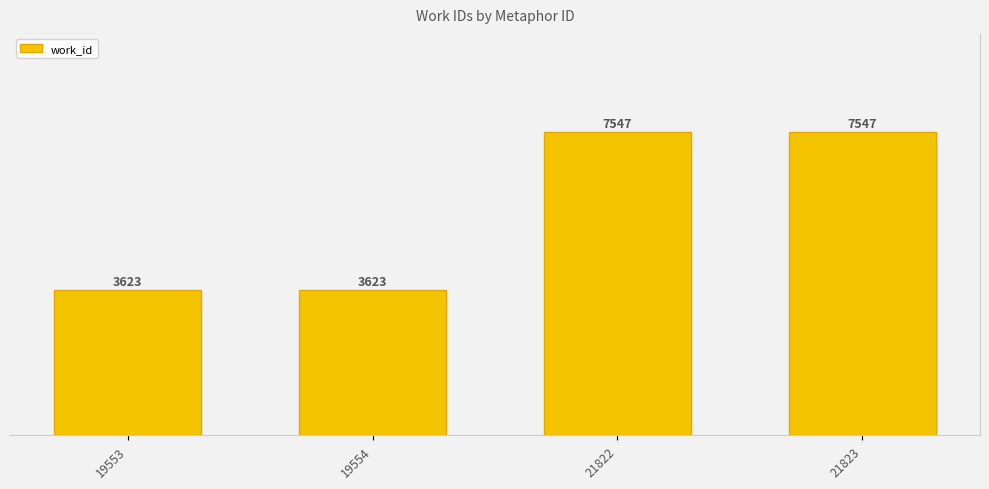

Reading left to right, list all the values displayed in this chart.

19553=3623	19554=3623	21822=7547	21823=7547